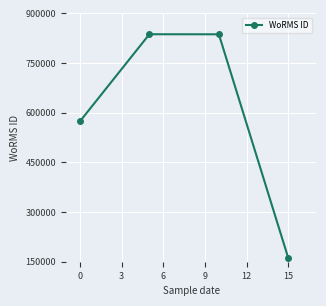

What is the average value?

602081